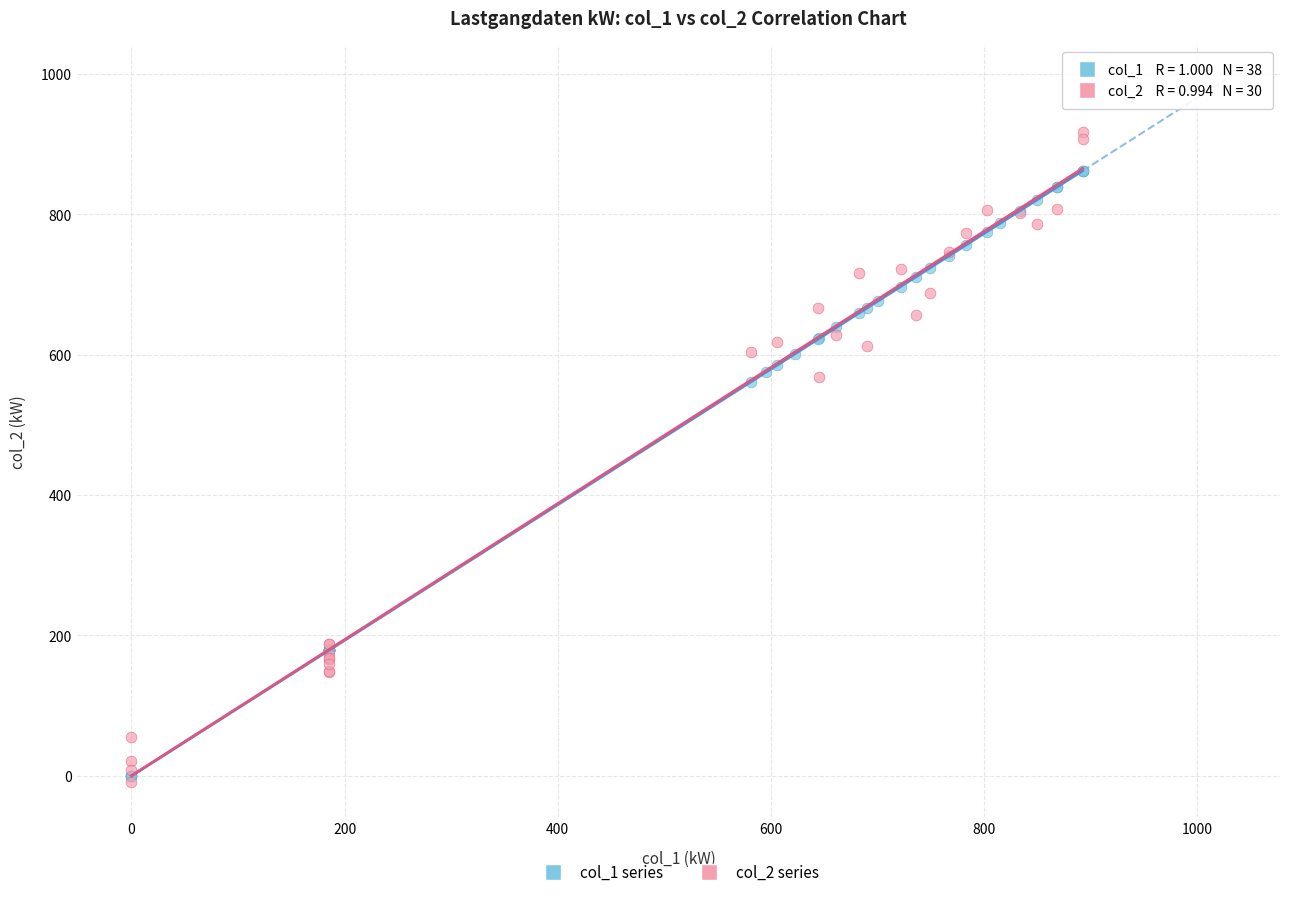

Which series contains the highest Y value?

col_2 series